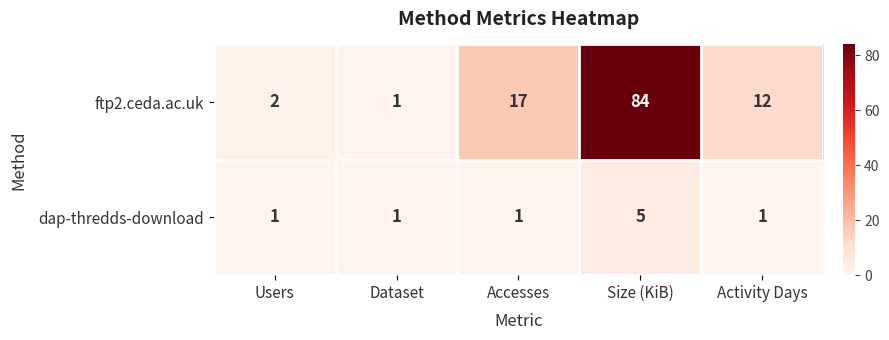

Is it true that ftp2.ceda.ac.uk equals 2 at Users?

True